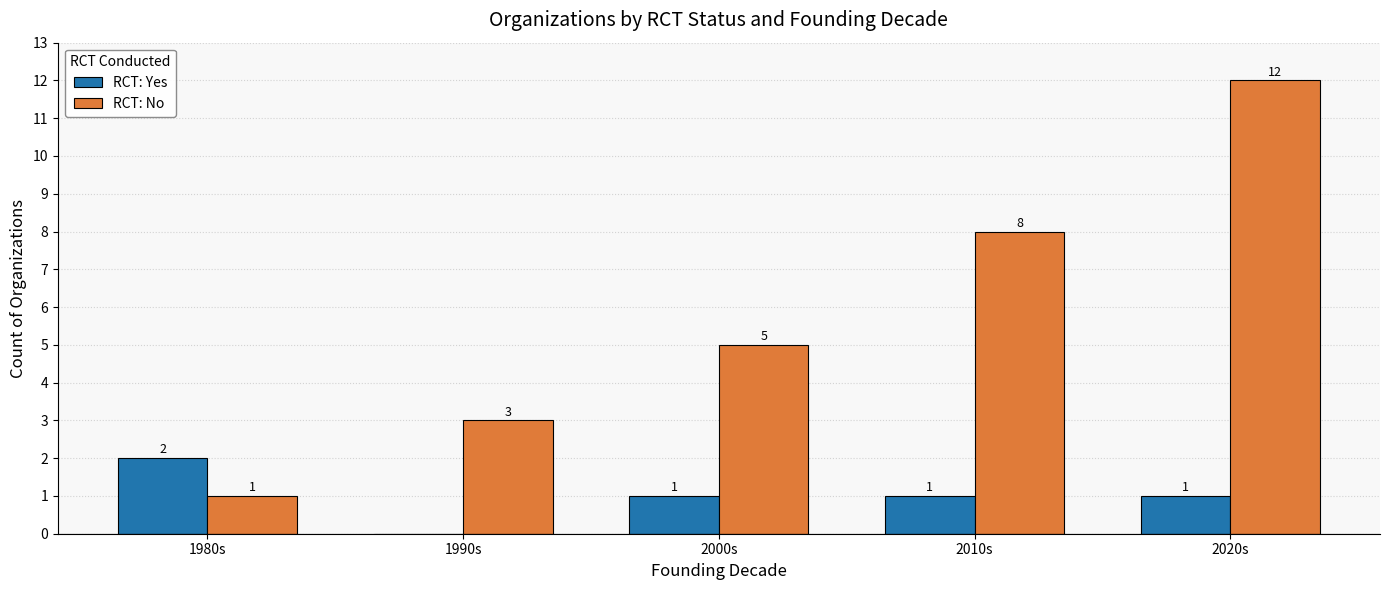

How many distinct data groups are displayed?

2